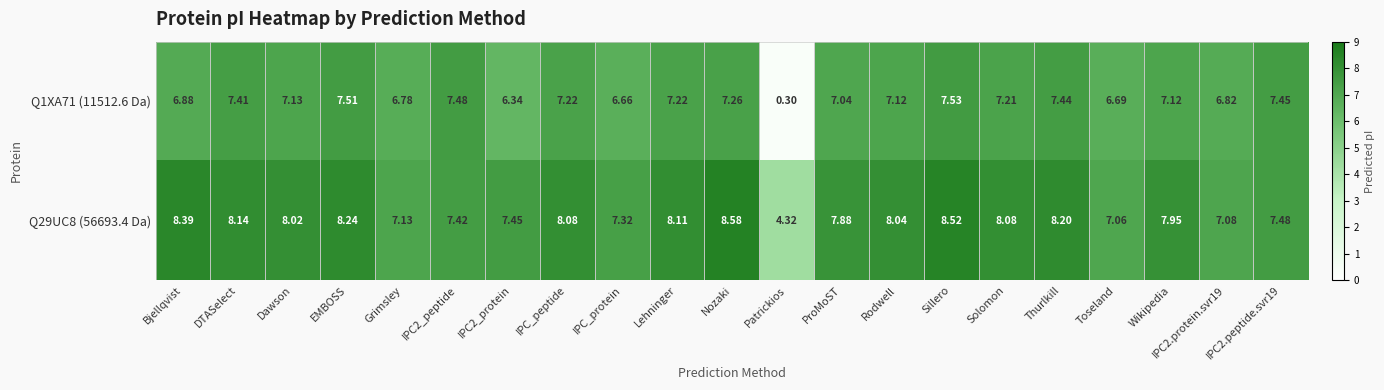

Which series has the largest range (max minus min)?

Q1XA71 (11512.6 Da)